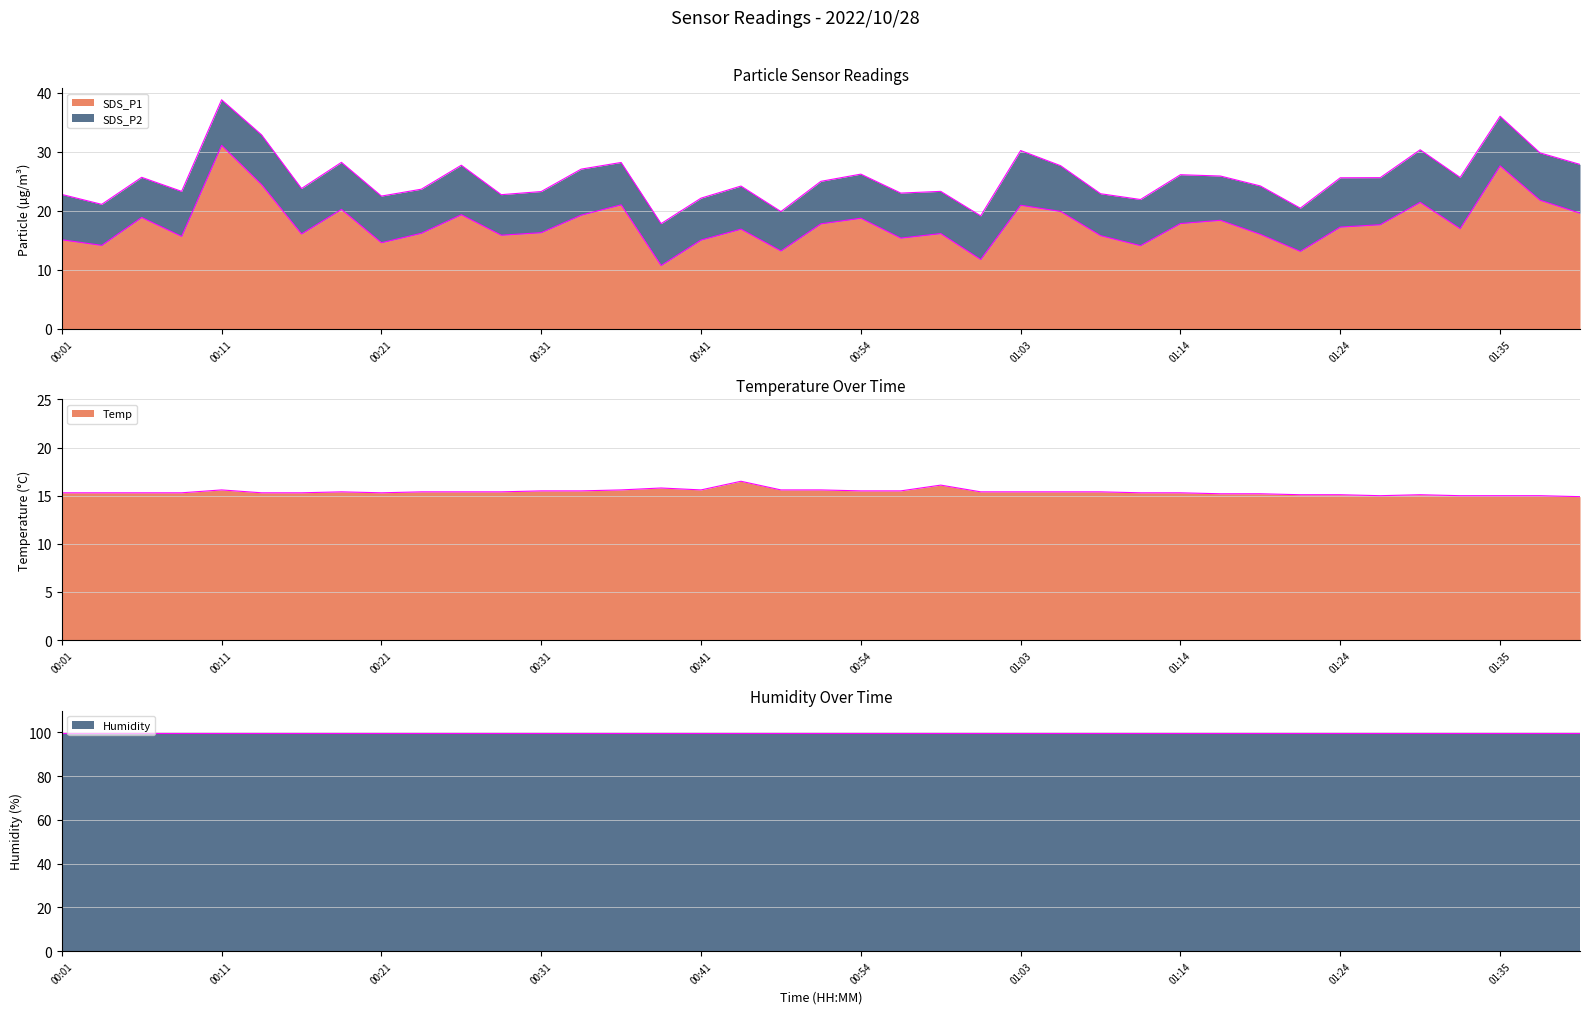

What is the lowest value of the Temp series?

14.9